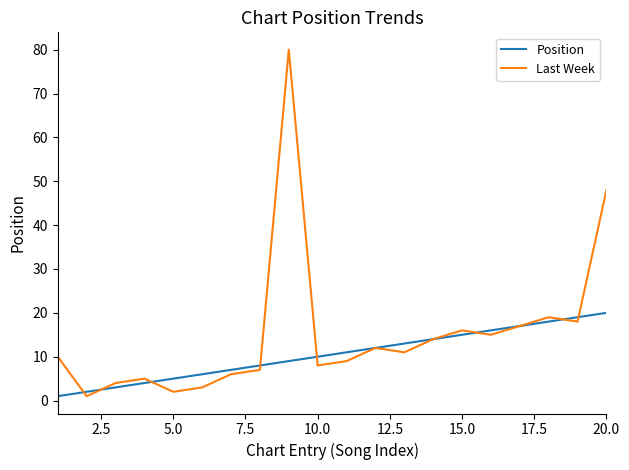

Which series has the largest range (max minus min)?

Last Week